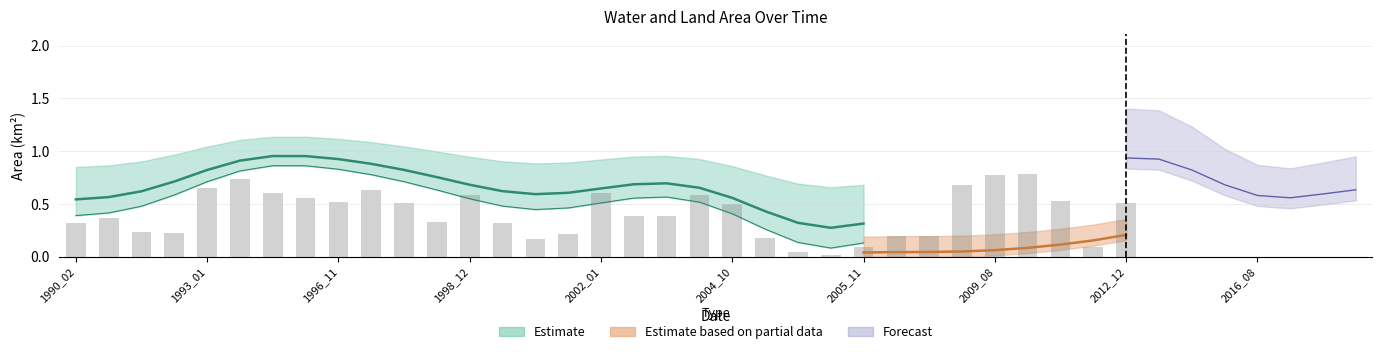

Does the chart contain stacked bars?

No